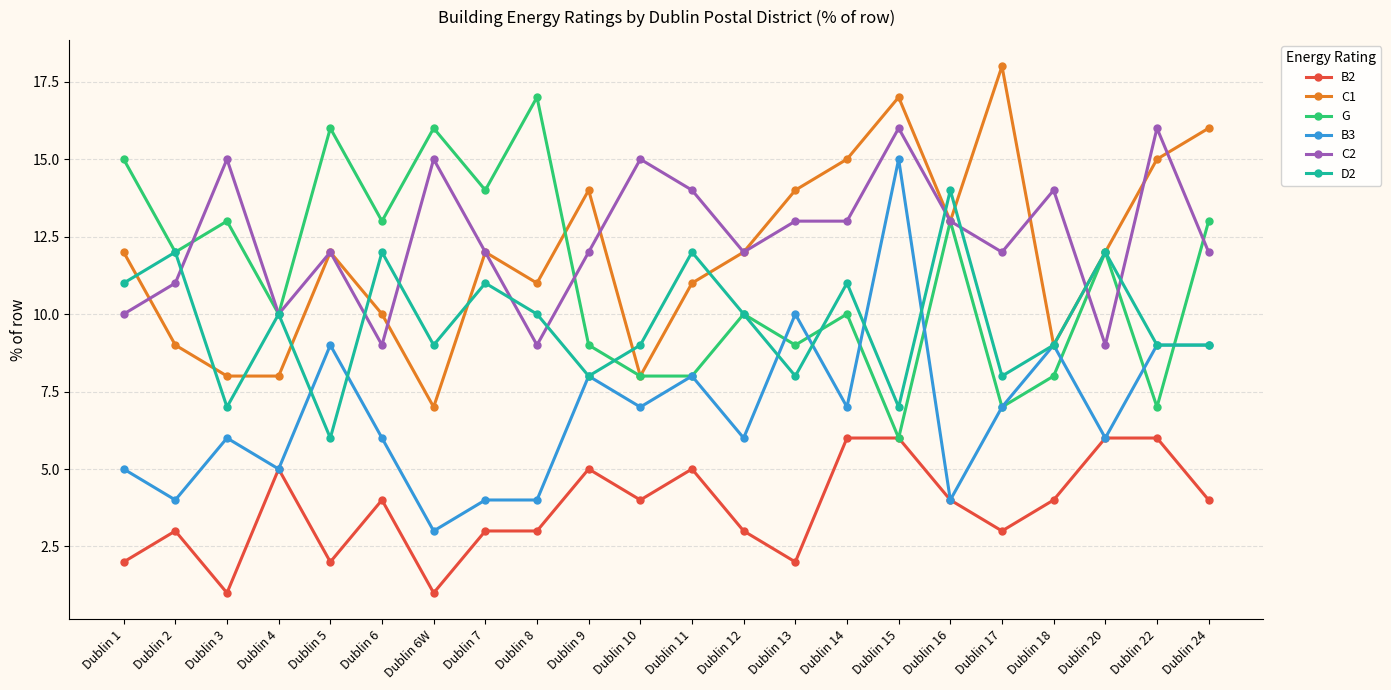

True or false: B2 and D2 intersect in this chart.

False